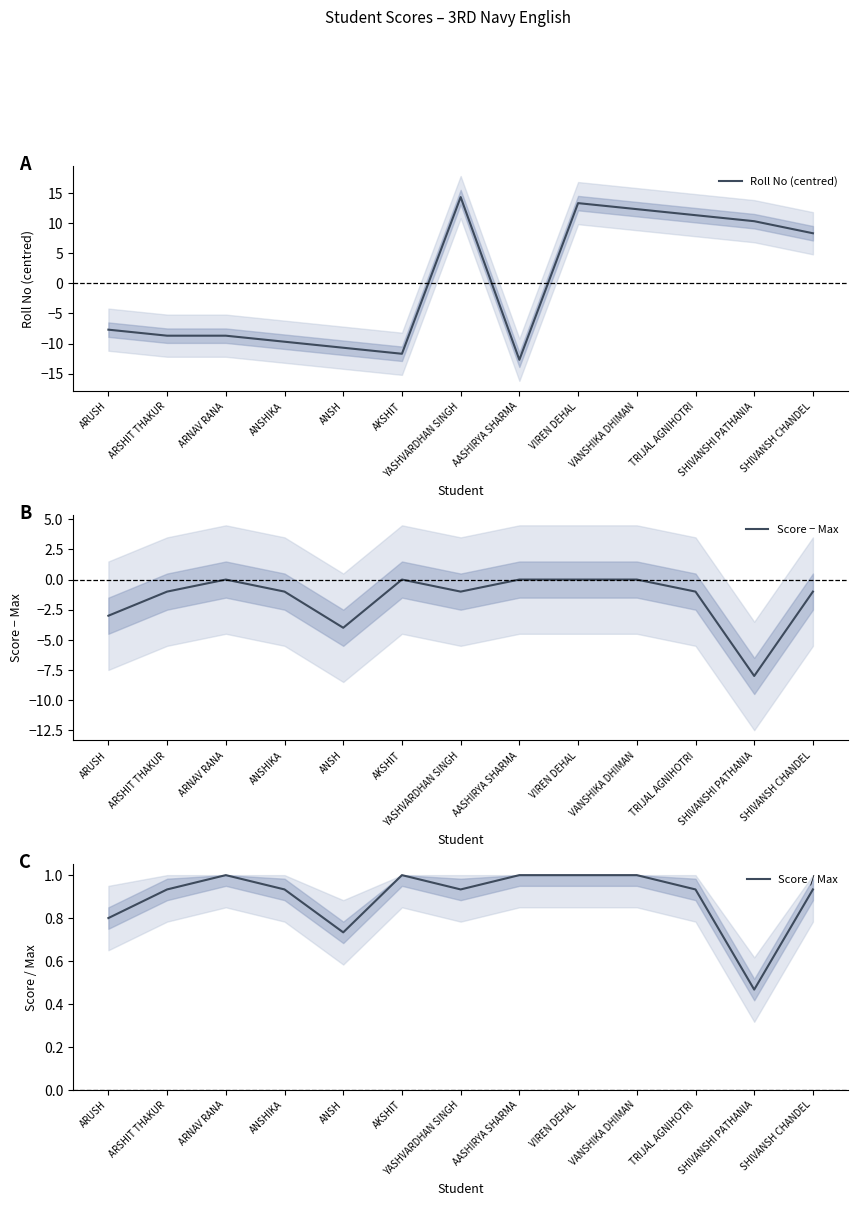

What is the sum of the Roll No (centred) values at ANSHIKA and AASHIRYA SHARMA?

-22.4